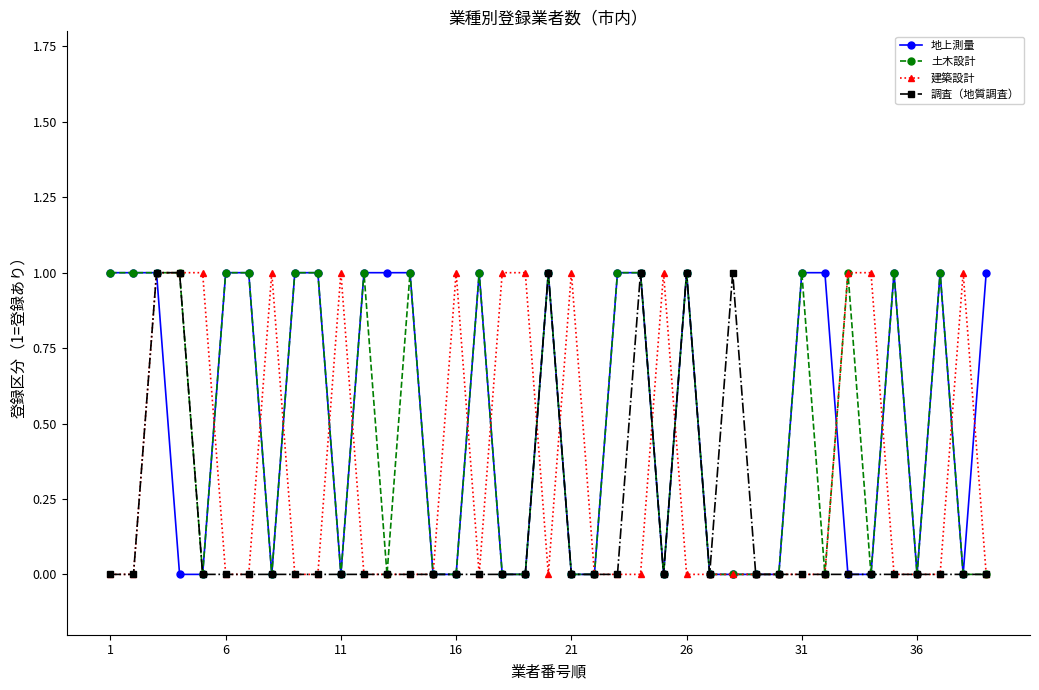

What is the average value of the 地上測量 series?

1